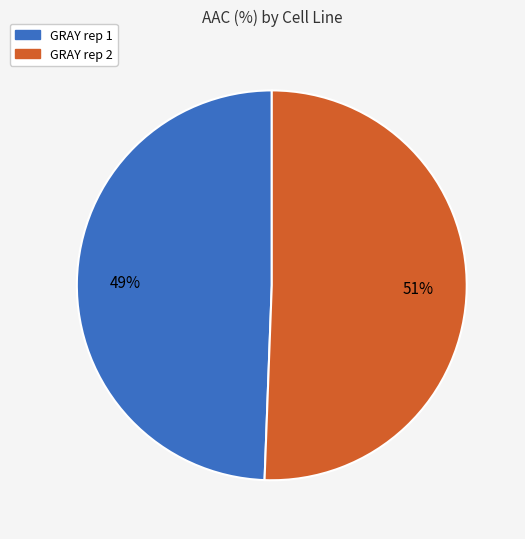

To the nearest percent, what percentage of the pie is GRAY rep 2?

51%